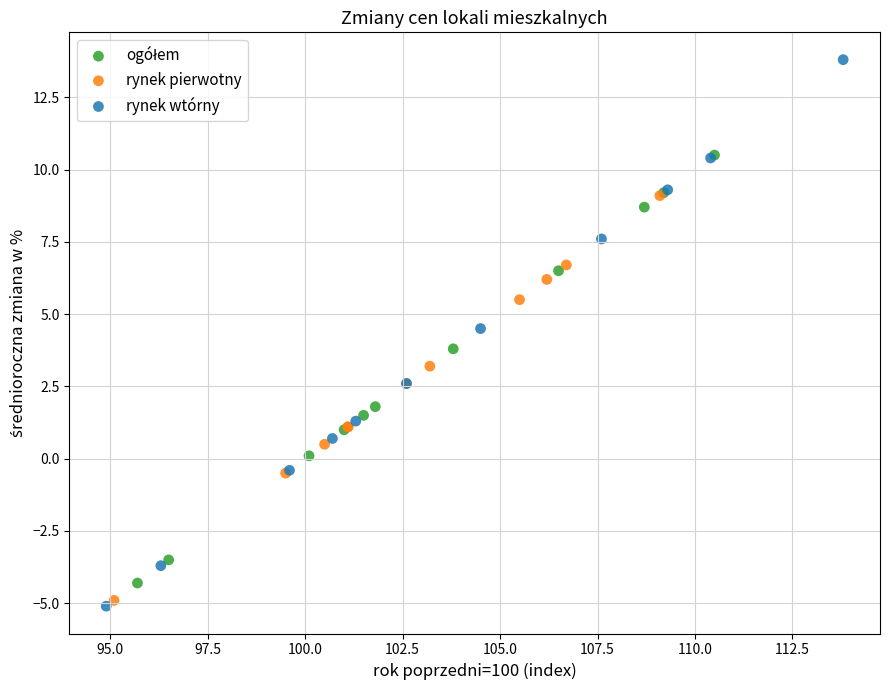

Which series reaches the maximum Y coordinate?

rynek wtórny